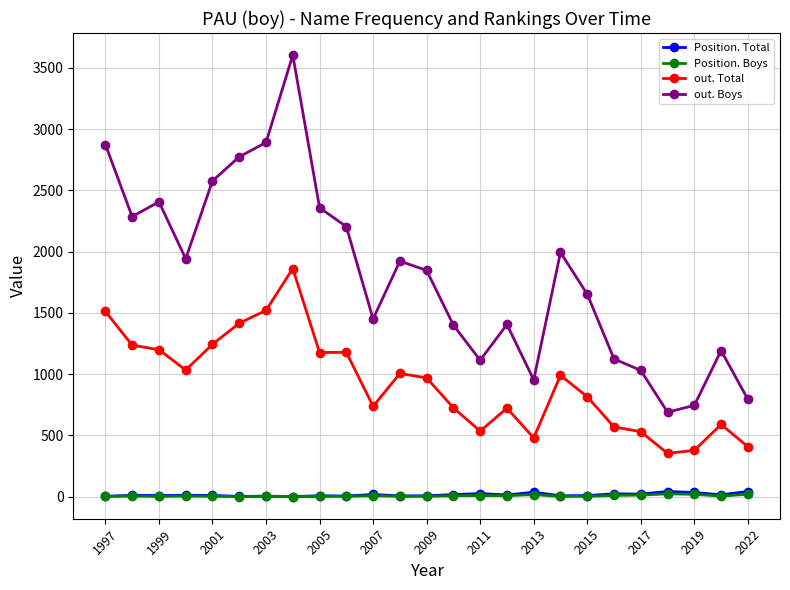

True or false: out. Boys and out. Total cross at least once.

False